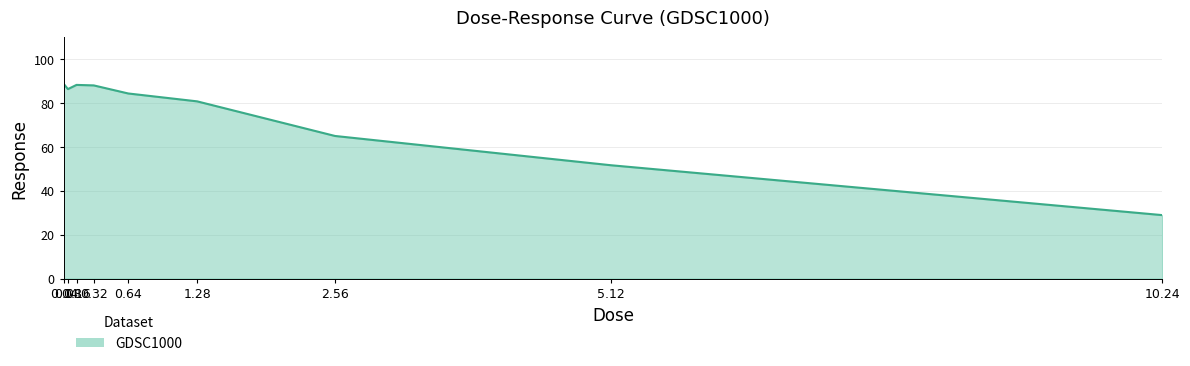

What is the maximum value shown in the chart?

88.8